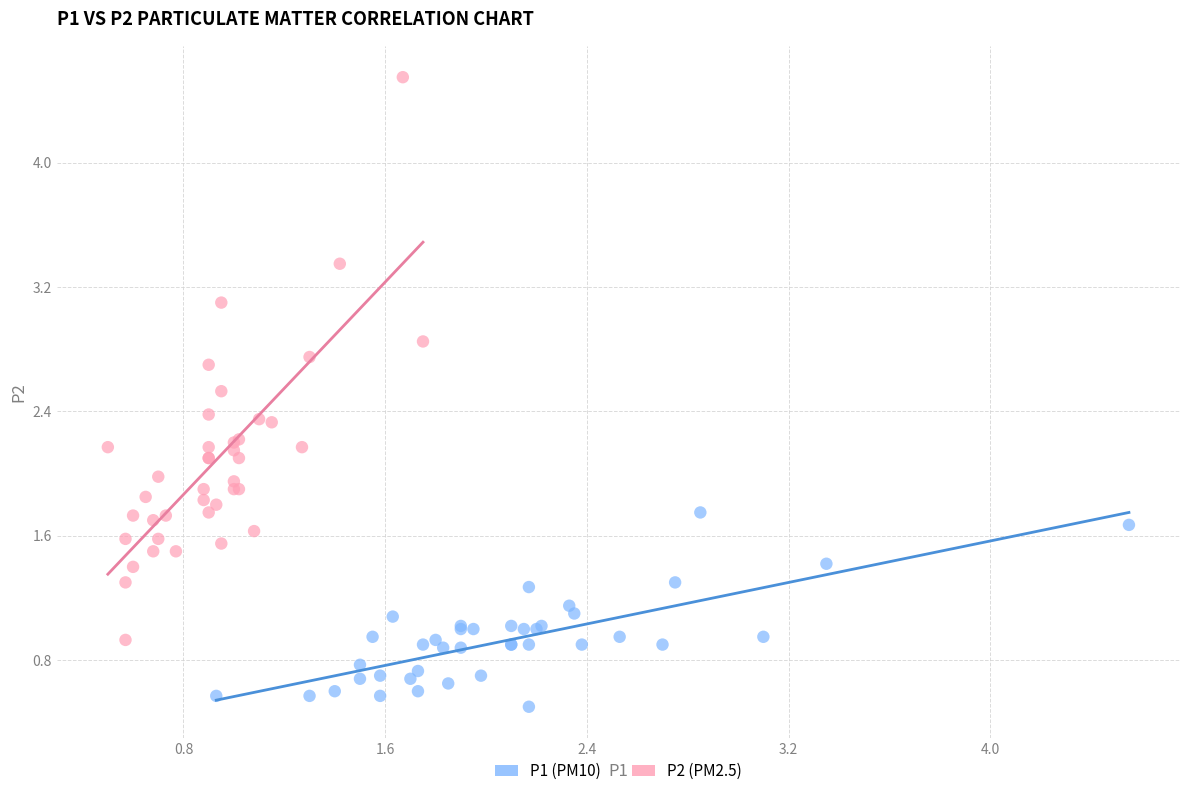

Which series contains the lowest Y value?

P1 (PM10)